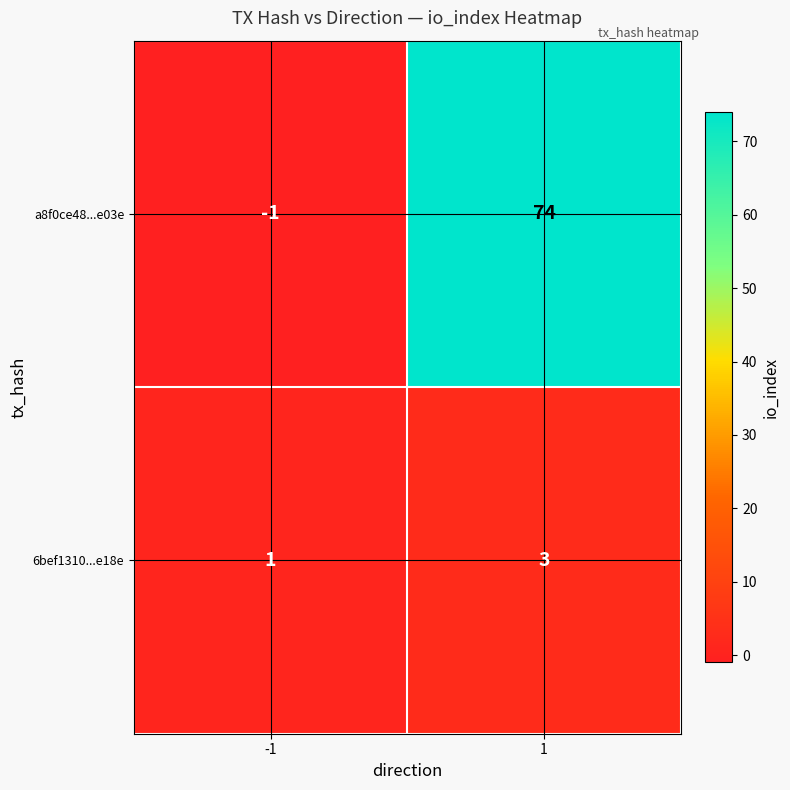

Rank the series by their average value, from lowest to highest.

6bef1310...e18e, a8f0ce48...e03e